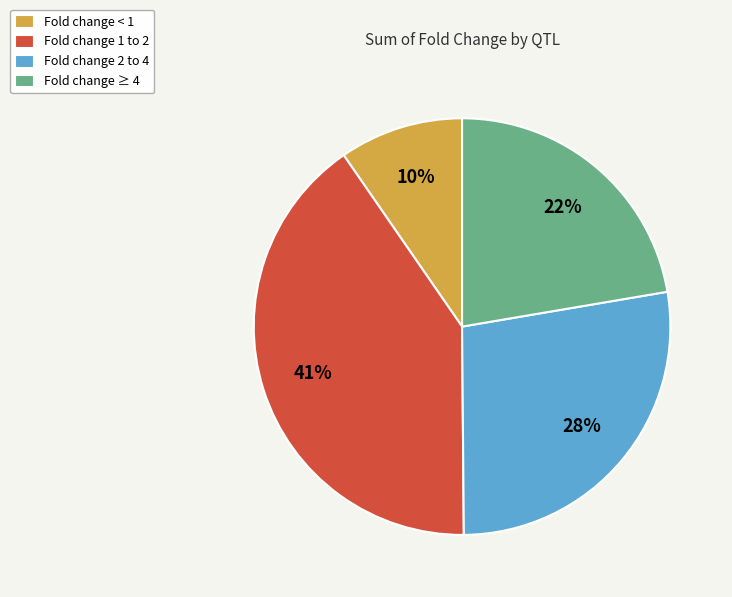

True or false: Fold change 1 to 2 accounts for 30% of the total.

False